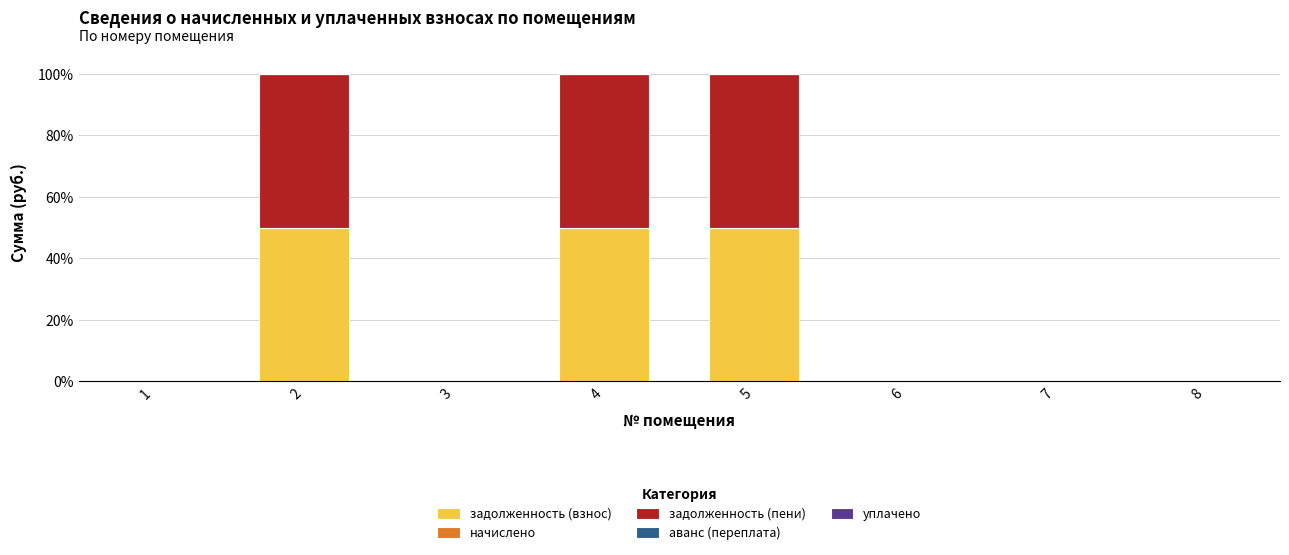

What is the sum of all задолженность (взнос) values?

150